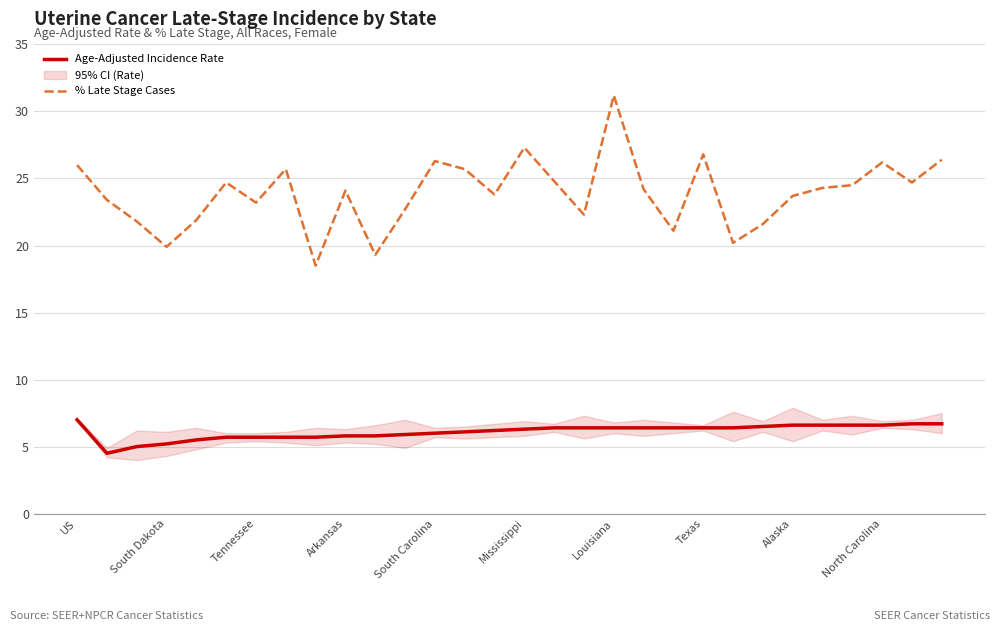

Does the chart display data point markers on the line(s)?

No